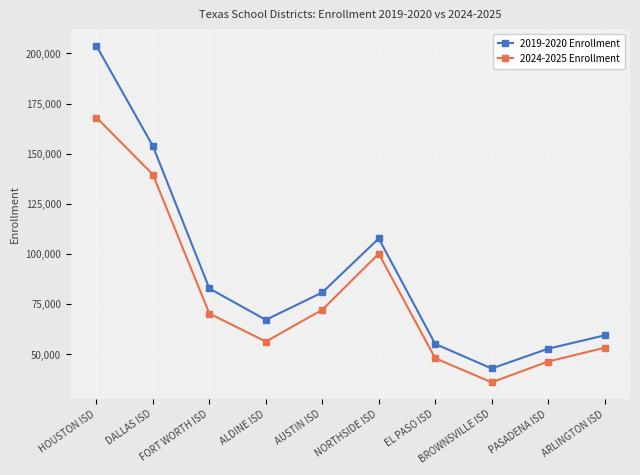

At which category is the sum across all series the highest?

HOUSTON ISD